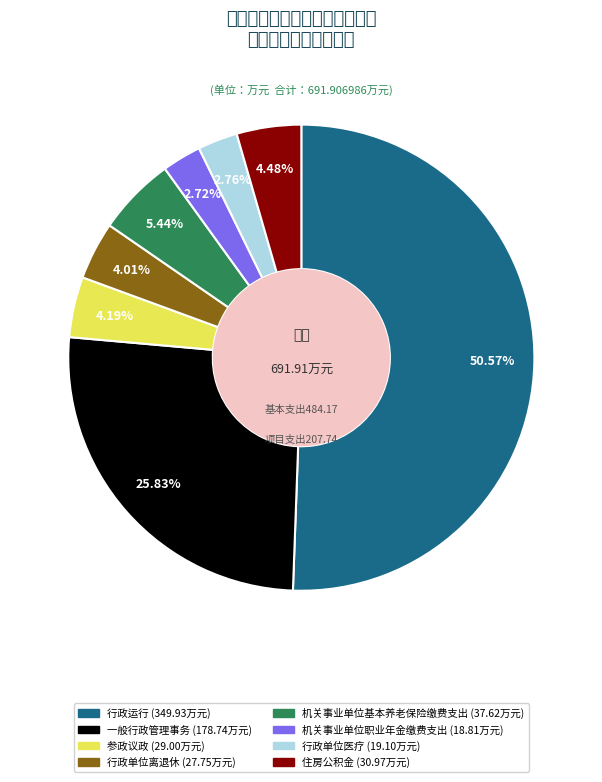

Between 行政运行 and 住房公积金, which is larger?

行政运行